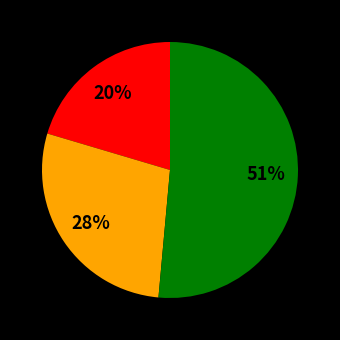

Is there a majority slice in this chart?

Yes